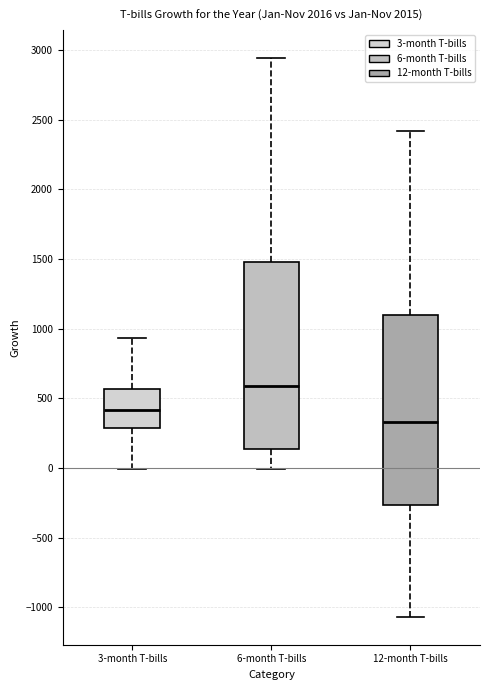

Where does the lower whisker of the box for 3-month T-bills end on the y-axis? The values are not printed on the chart, so give them approximately, as read against the axis.

0